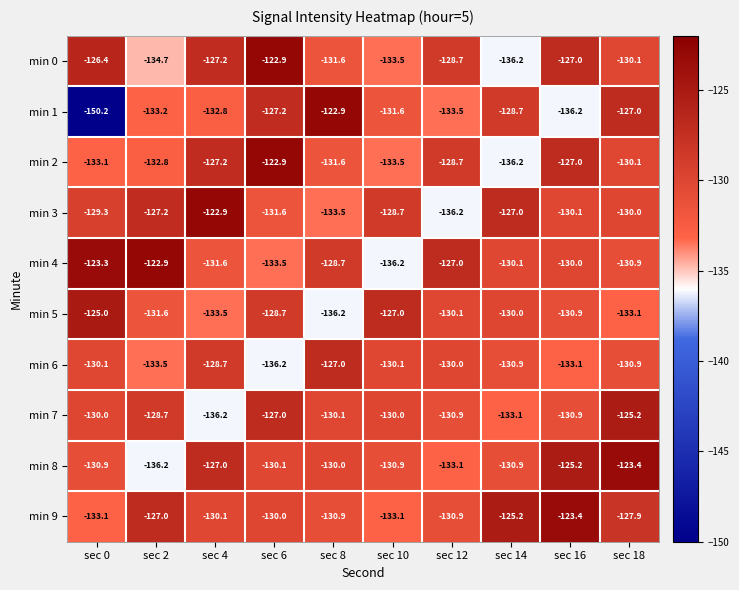

The min 8 series shows -136.2 at sec 2. True or false?

True